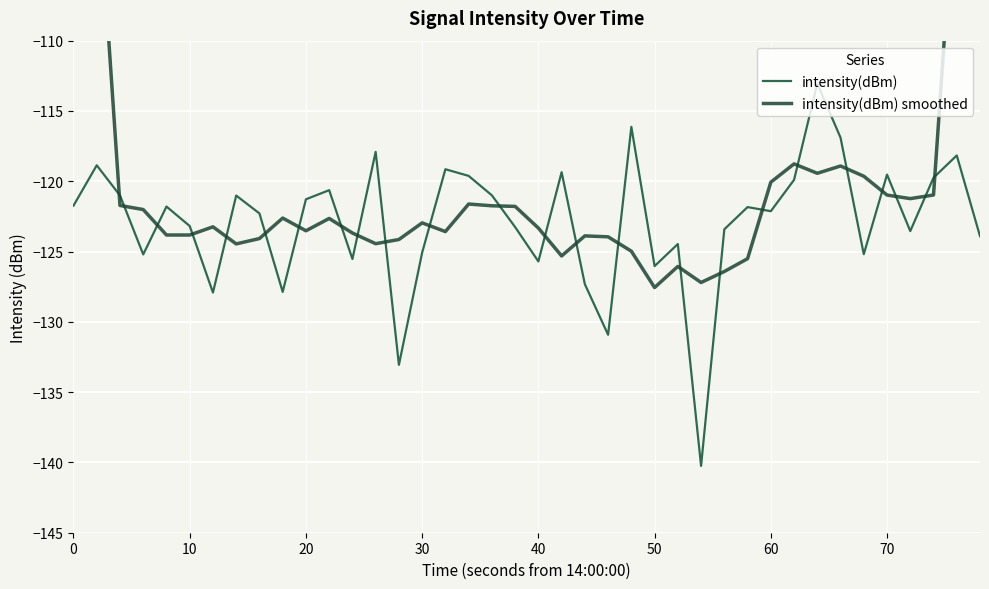

The value of intensity(dBm) at 30 is -173.5. True or false?

False